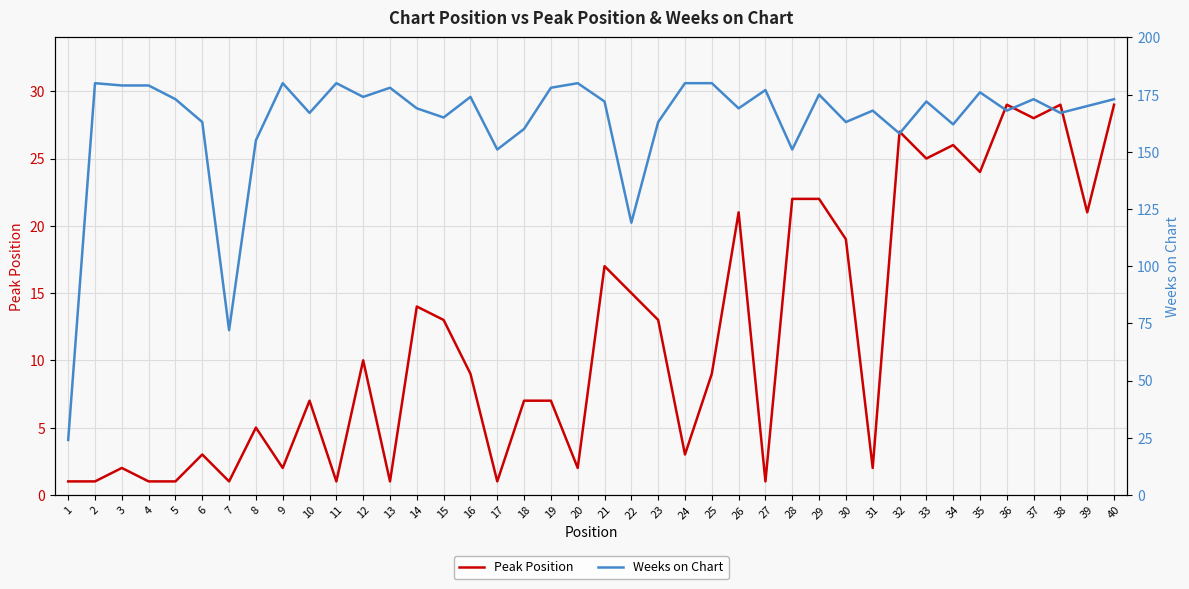

True or false: Peak Position and Weeks on Chart cross at least once.

False